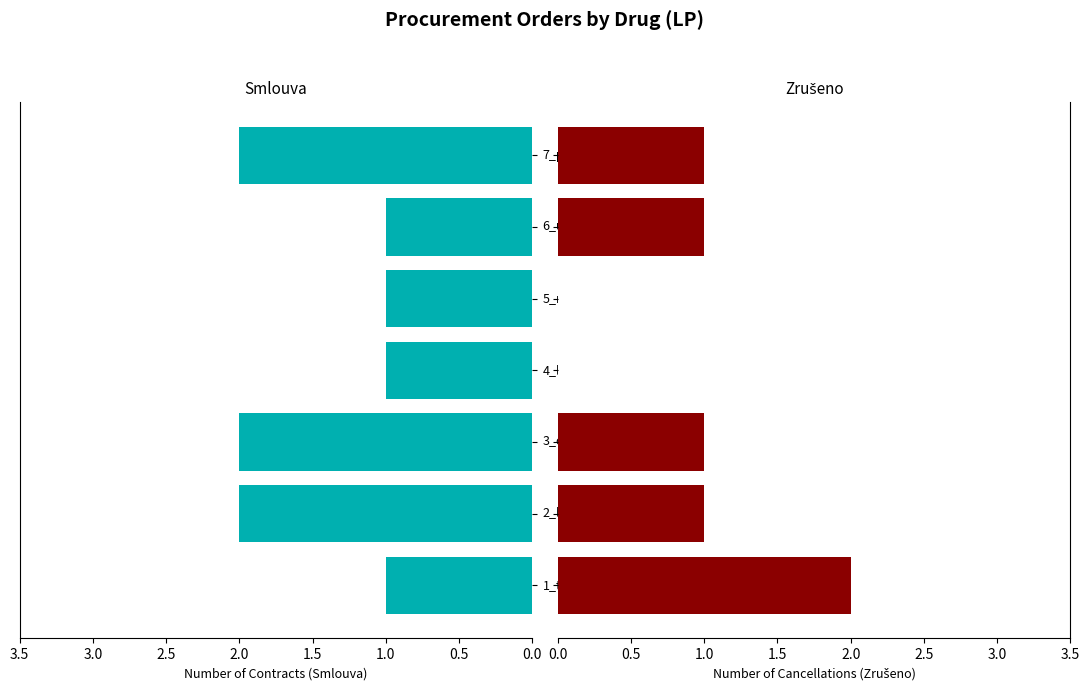

What is the value of the Smlouva bar at the 3rd from the left?

2